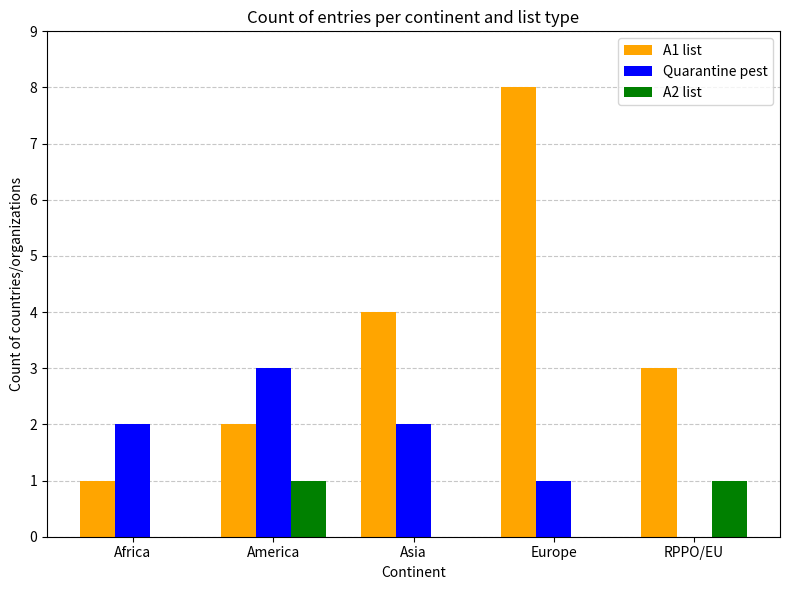

What is the total value across all series at Europe?

9